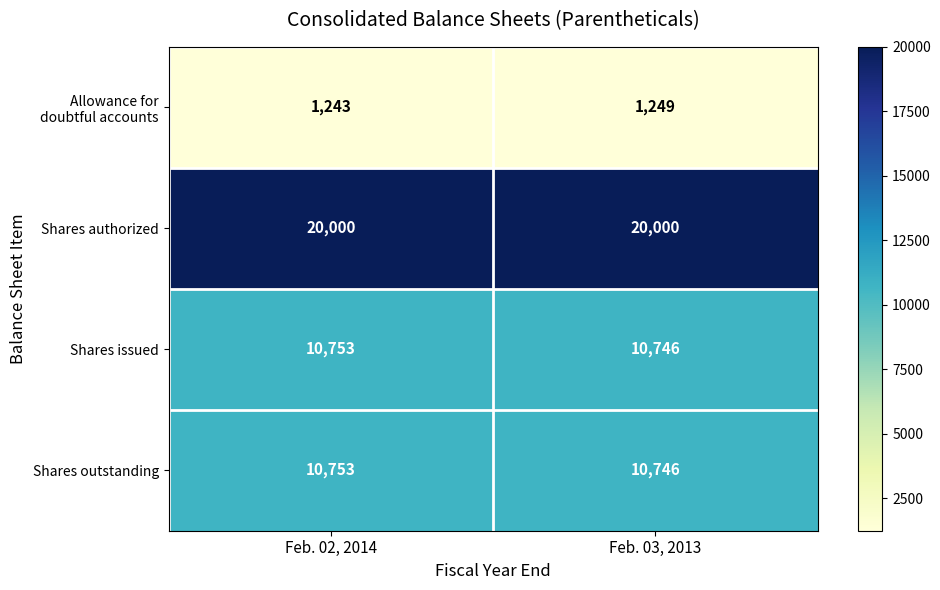

The Shares authorized series shows 26764 at Feb. 02, 2014. True or false?

False